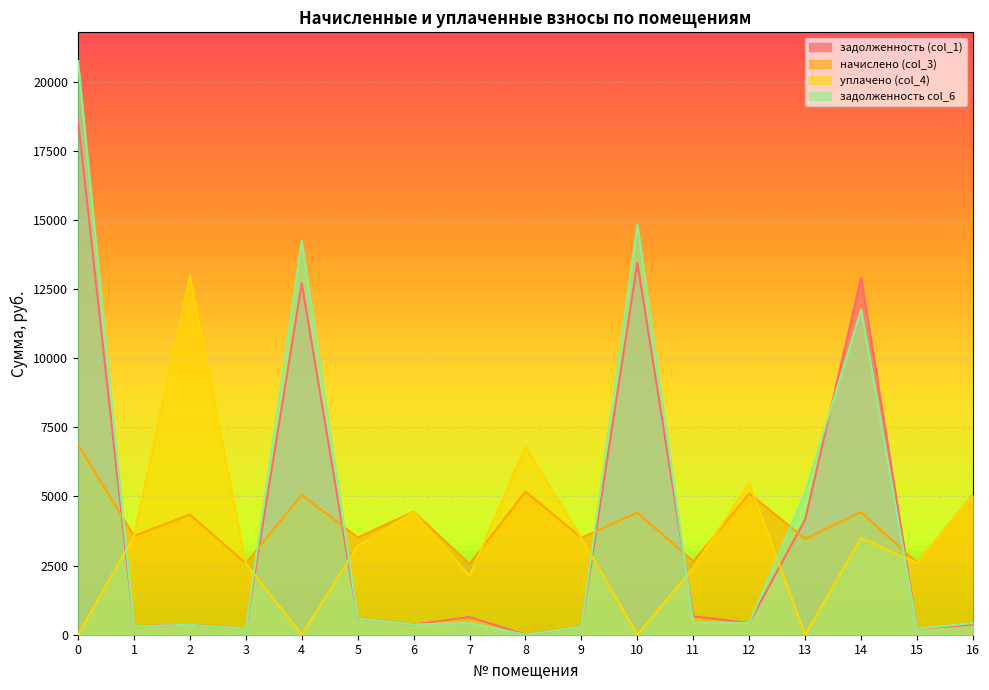

Which series has the widest spread of values?

задолженность col_6